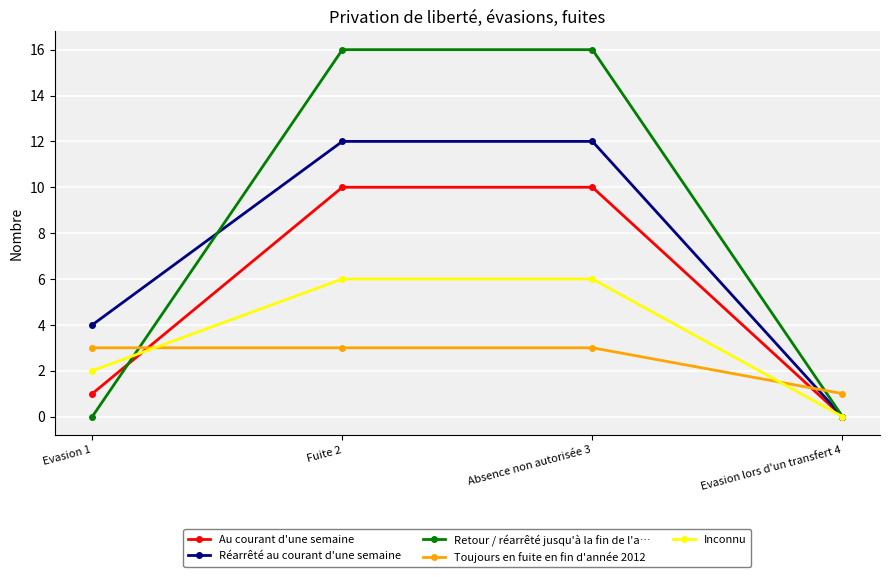

Reading right to left, list all the values displayed in this chart.

Au courant d'une semaine: Evasion lors d'un transfert 4=0	Absence non autorisée 3=10	Fuite 2=10	Evasion 1=1
Réarrêté au courant d'une semaine: Evasion lors d'un transfert 4=0	Absence non autorisée 3=12	Fuite 2=12	Evasion 1=4
Retour / réarrêté jusqu'à la fin de l'a…: Evasion lors d'un transfert 4=0	Absence non autorisée 3=16	Fuite 2=16	Evasion 1=0
Toujours en fuite en fin d'année 2012: Evasion lors d'un transfert 4=1	Absence non autorisée 3=3	Fuite 2=3	Evasion 1=3
Inconnu: Evasion lors d'un transfert 4=0	Absence non autorisée 3=6	Fuite 2=6	Evasion 1=2